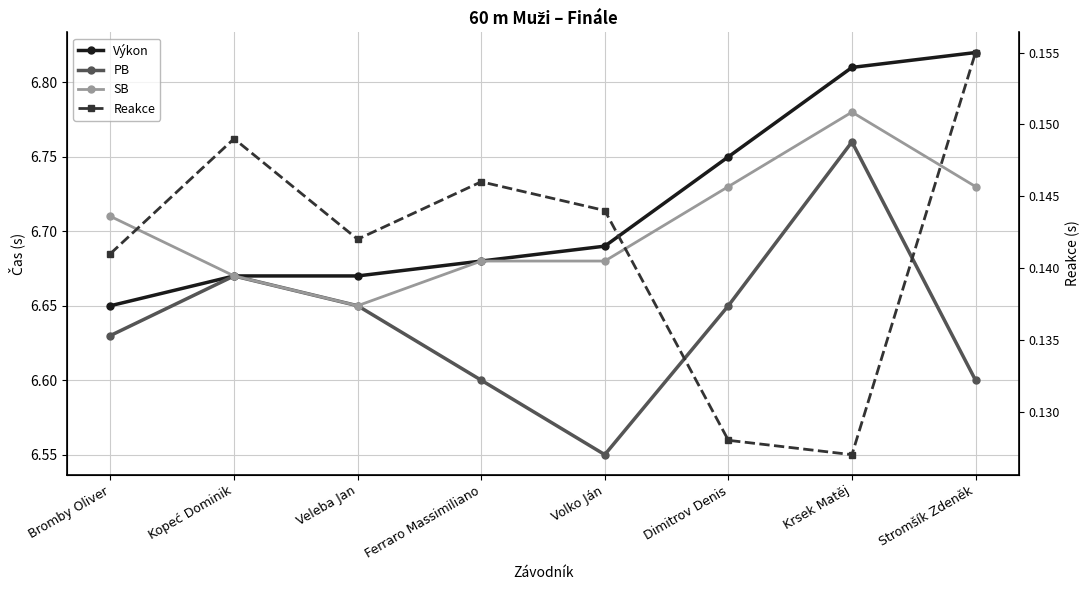

Between Bromby Oliver and Stromšík Zdeněk, which series saw the biggest shift?

Výkon